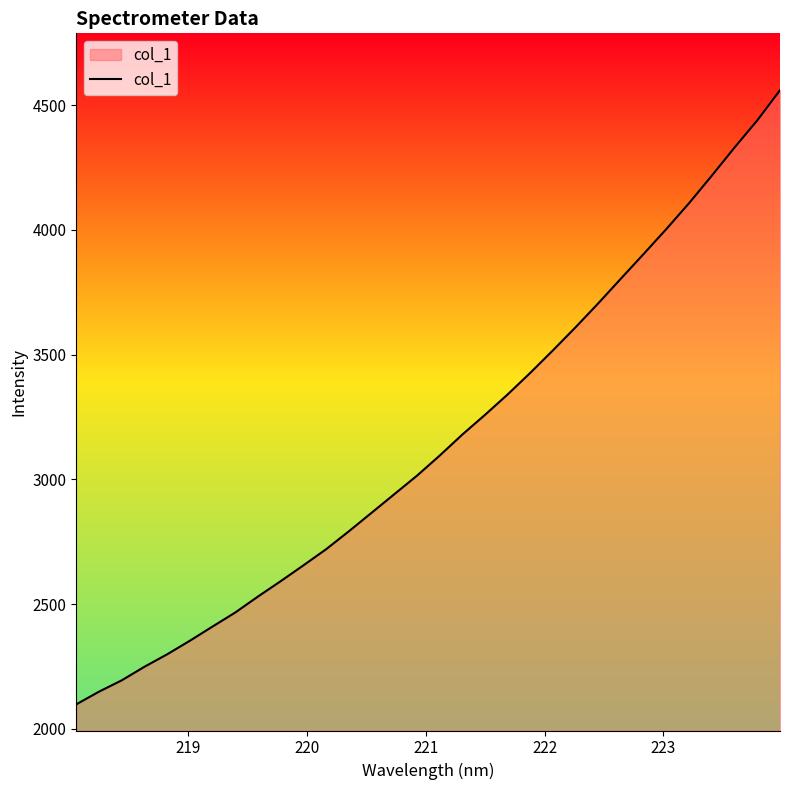

True or false: the data has more than 1 interior local peaks.

False